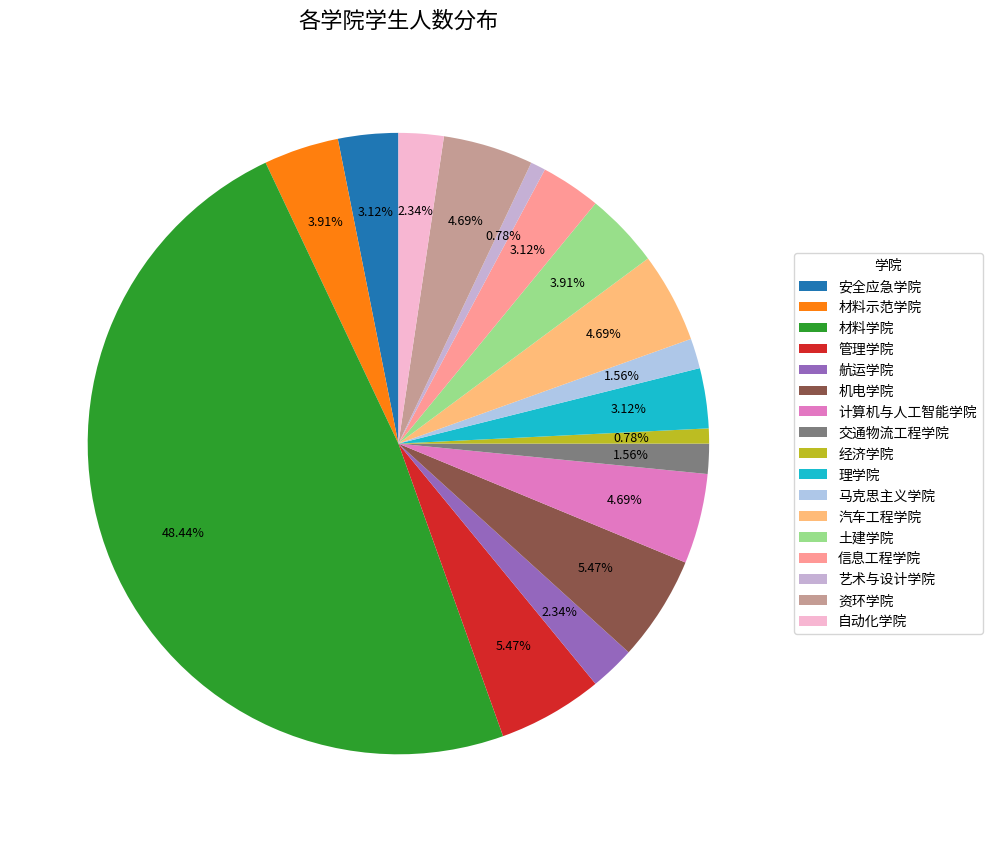

To the nearest percent, what is the average slice percentage?

6%